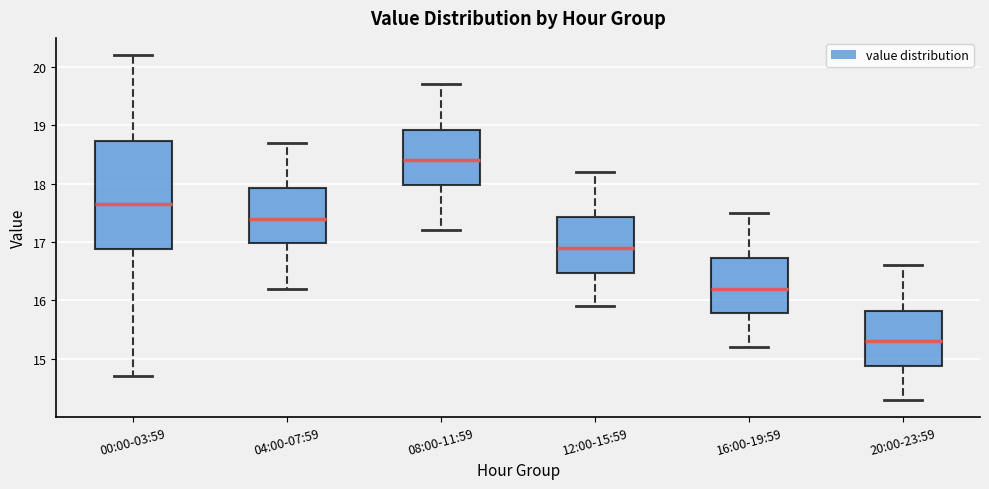

Reading left to right, read every box against the y-axis: the position of its median line, the range the box covers, and the ends of its whiskers. The values are not printed on the chart, so give them approximately, as read against the axis.

00:00-03:59: median 17.7, box 16.9 to 18.7, whiskers 14.7 to 20.2
04:00-07:59: median 17.4, box 17.0 to 17.9, whiskers 16.2 to 18.7
08:00-11:59: median 18.4, box 18.0 to 18.9, whiskers 17.2 to 19.7
12:00-15:59: median 16.9, box 16.5 to 17.4, whiskers 15.9 to 18.2
16:00-19:59: median 16.2, box 15.8 to 16.7, whiskers 15.2 to 17.5
20:00-23:59: median 15.3, box 14.9 to 15.8, whiskers 14.3 to 16.6